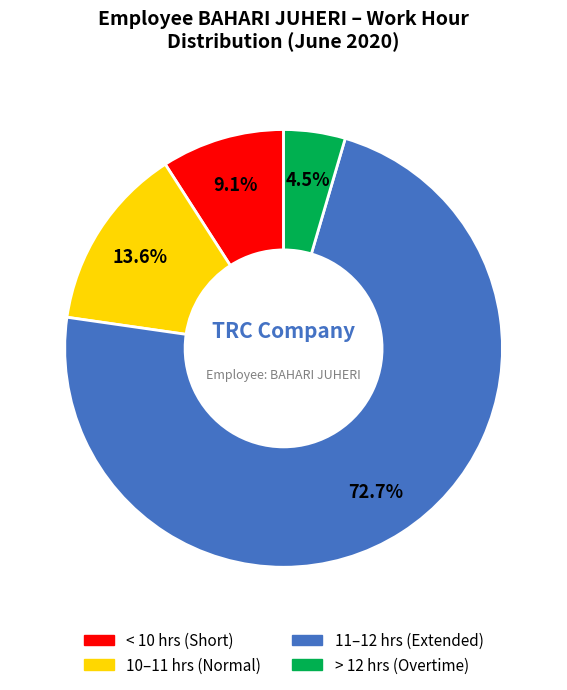

Is there a majority slice in this chart?

Yes